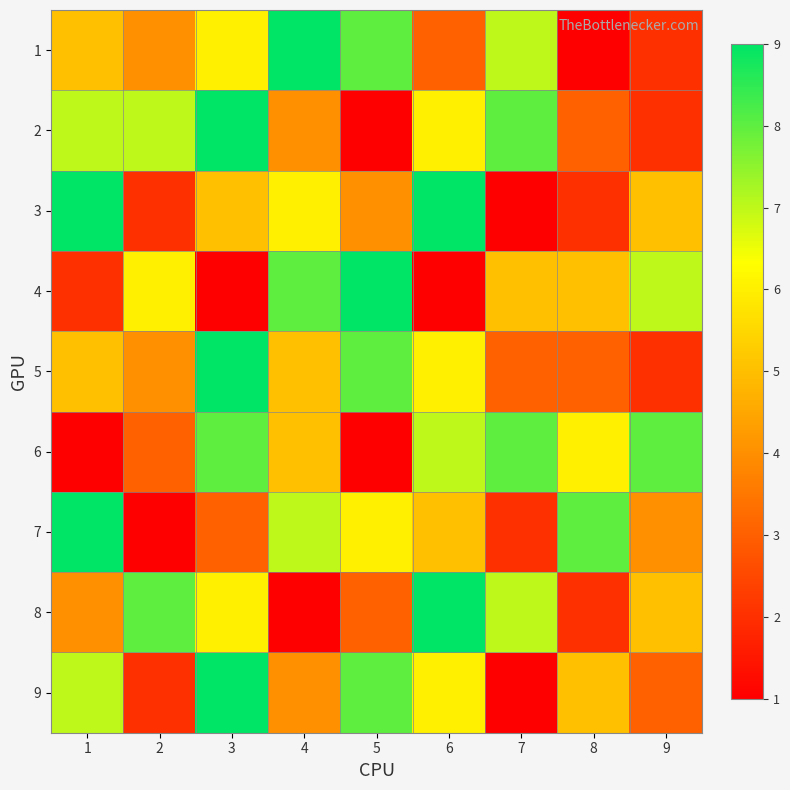

What is the smallest value displayed?

1